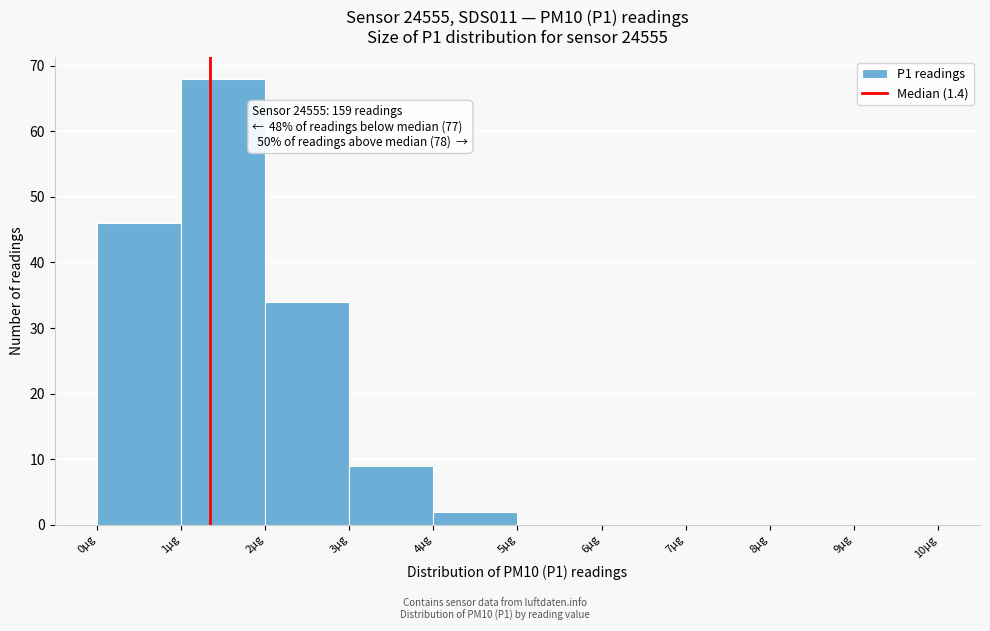

Over which range of the x-axis is the bar tallest?

1 to 2